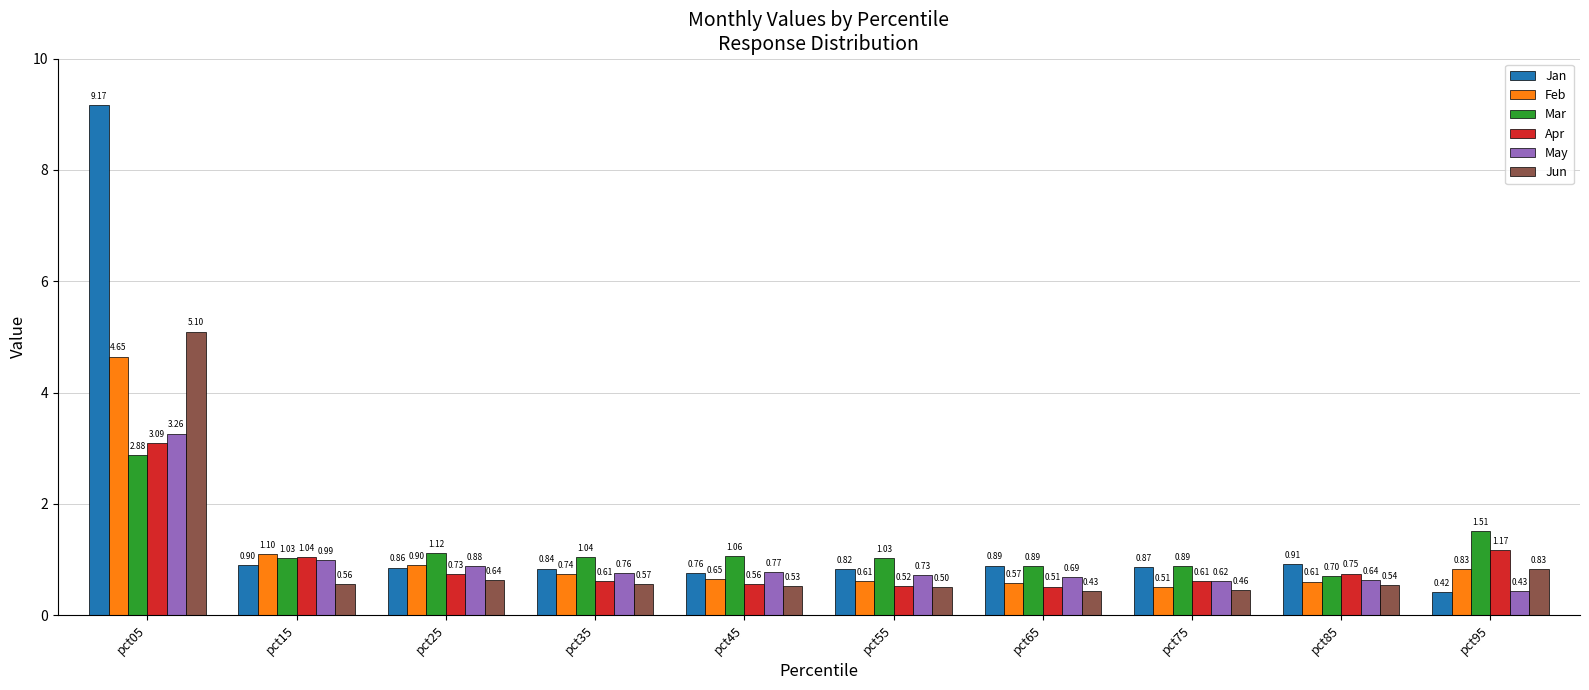

Is the value of Jan at pct65 greater than the value of May at pct45?

Yes